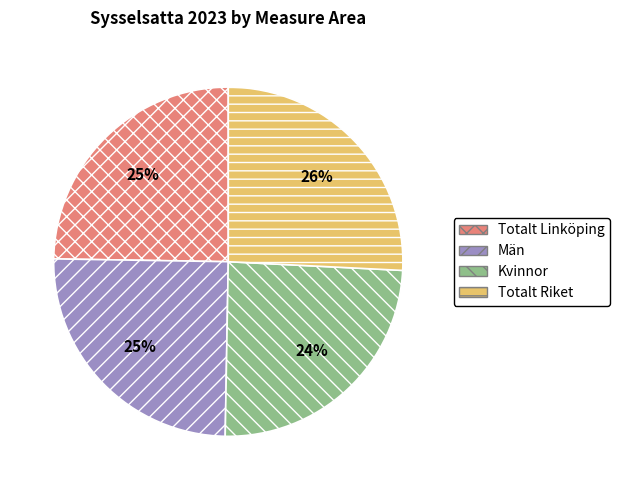

Is there a majority slice in this chart?

No